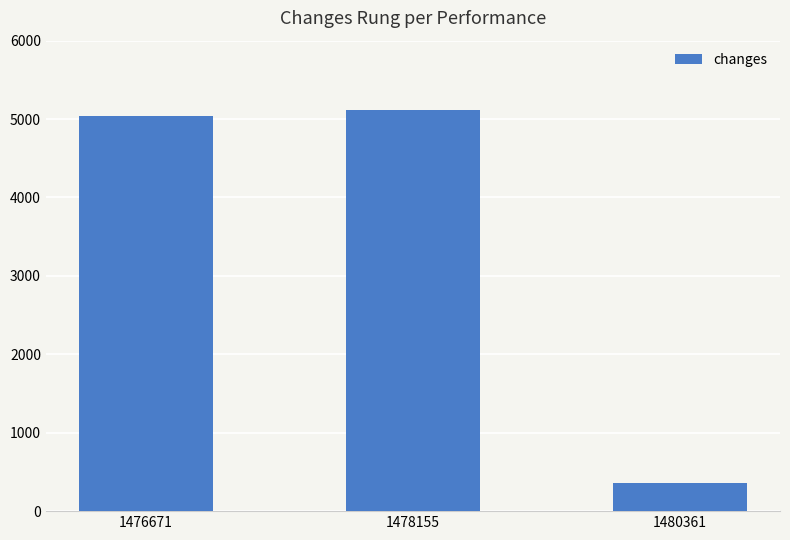

What is the change in value from 1478155 to 1480361?

-4760